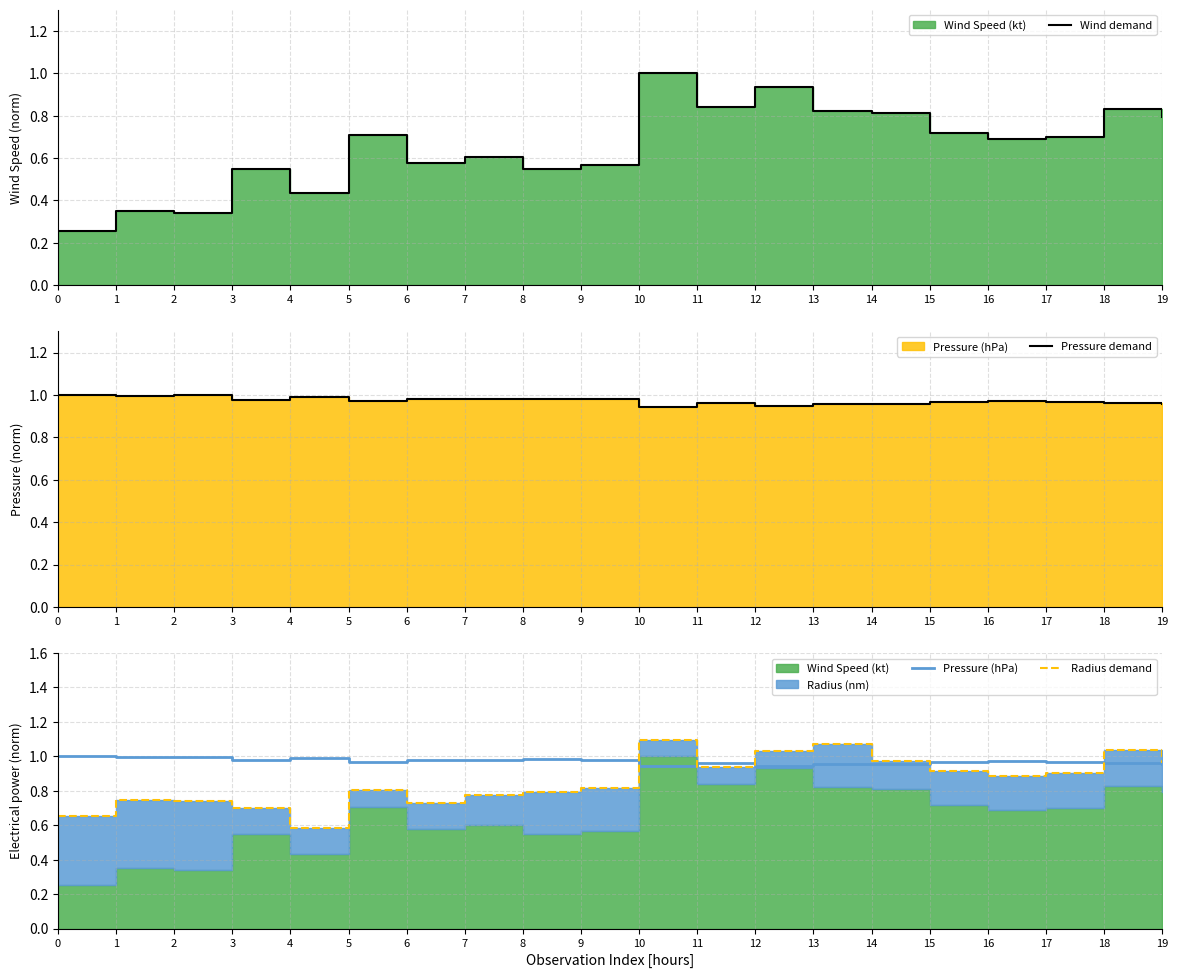

Reading left to right, transcribe all the data shown in this chart.

Wind demand: 0.3	0.3	0.3	0.5	0.4	0.7	0.6	0.6	0.5	0.6	1.0	0.8	0.9	0.8	0.8	0.7	0.7	0.7	0.8	0.8
Pressure demand: 1.0	1.0	1.0	1.0	1.0	1.0	1.0	1.0	1.0	1.0	0.9	1.0	0.9	1.0	1.0	1.0	1.0	1.0	1.0	1.0
Pressure (hPa): 1.0	1.0	1.0	1.0	1.0	1.0	1.0	1.0	1.0	1.0	0.9	1.0	0.9	1.0	1.0	1.0	1.0	1.0	1.0	1.0
Radius demand: 0.7	0.7	0.7	0.7	0.6	0.8	0.7	0.8	0.8	0.8	1.1	0.9	1.0	1.1	1.0	0.9	0.9	0.9	1.0	1.0